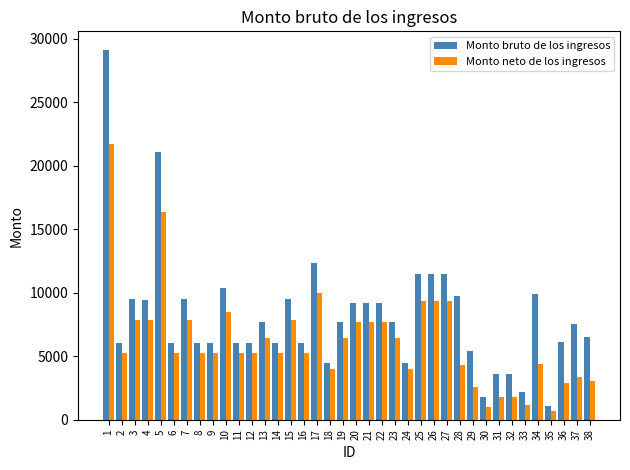

Does the chart contain stacked bars?

No